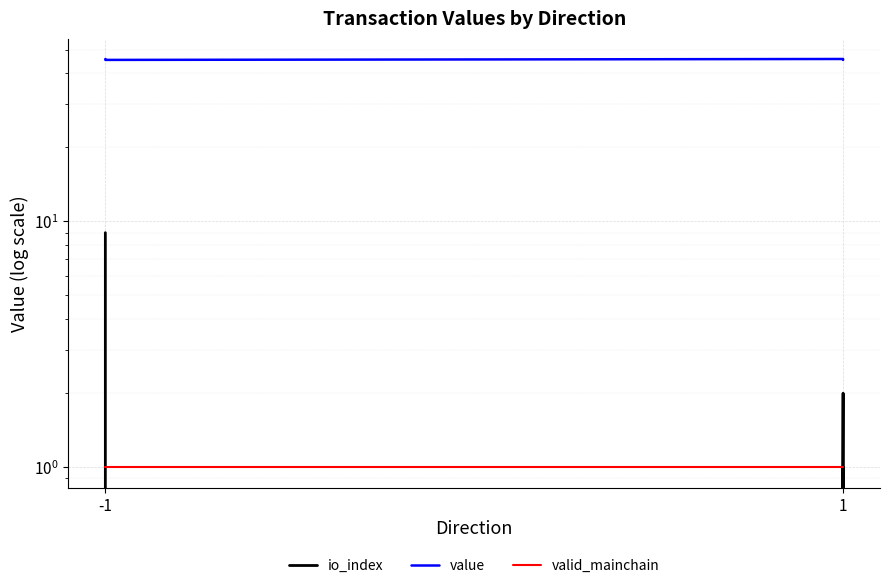

How many lines are shown in the chart?

3